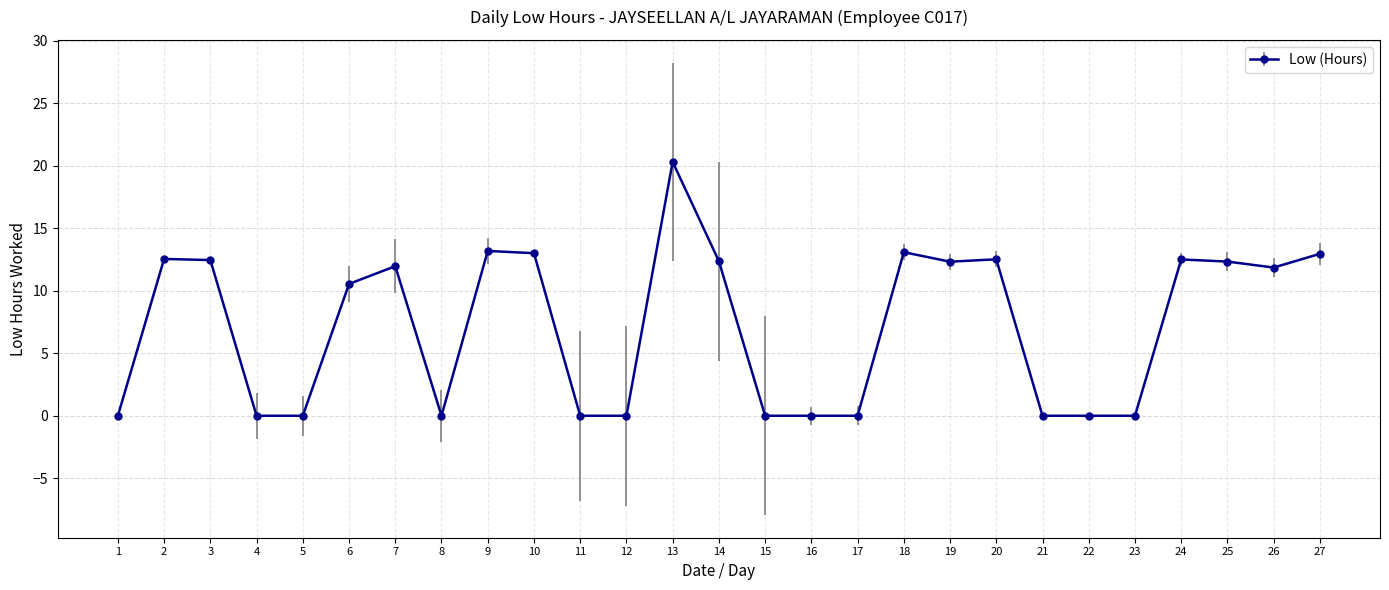

Which has a higher value, 19 or 9?

9